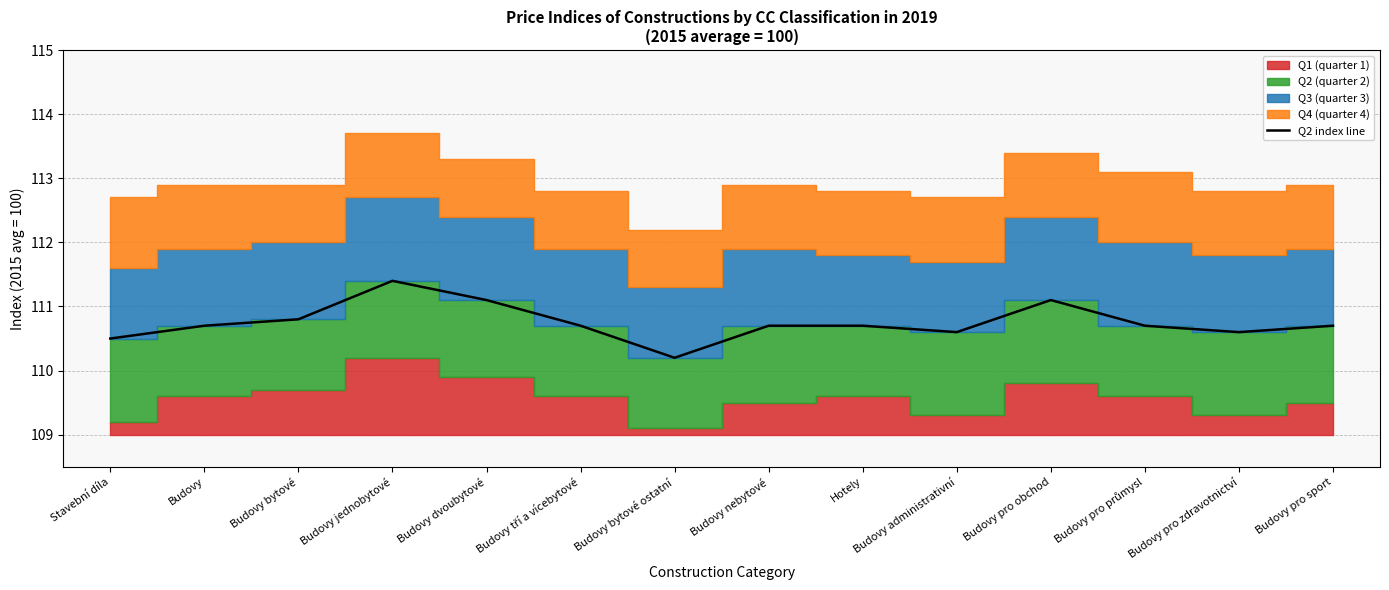

True or false: the data shows 68.1 at Budovy dvoubytové.

False